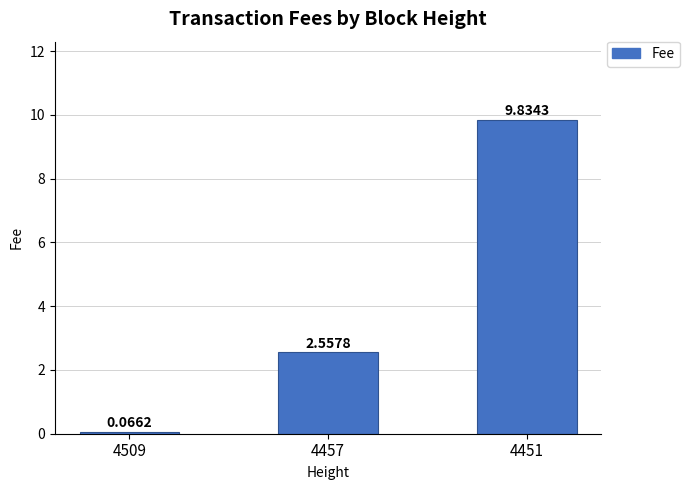

Which has a higher value, 4457 or 4451?

4451